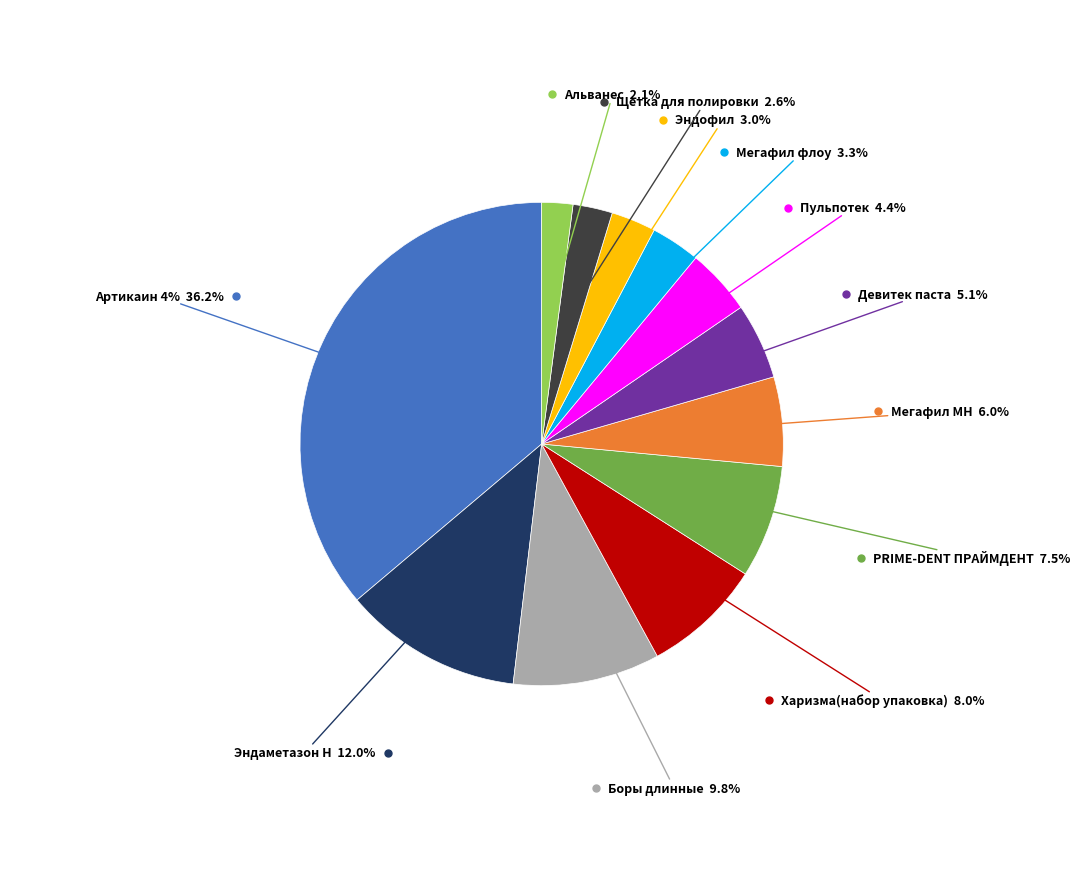

How many segments does this pie chart have?

12